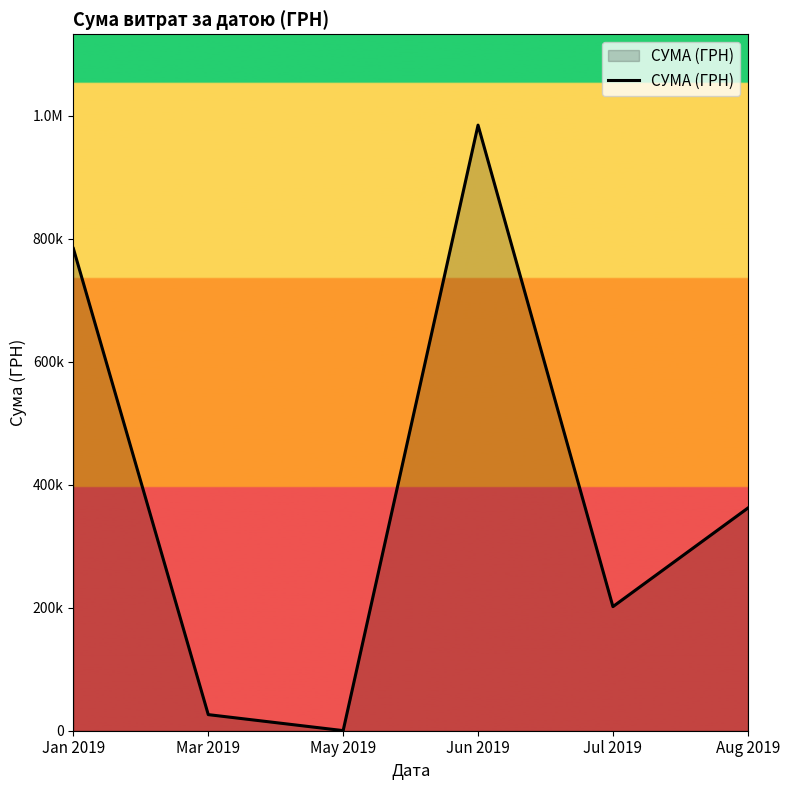

Does the chart display data point markers on the line(s)?

No